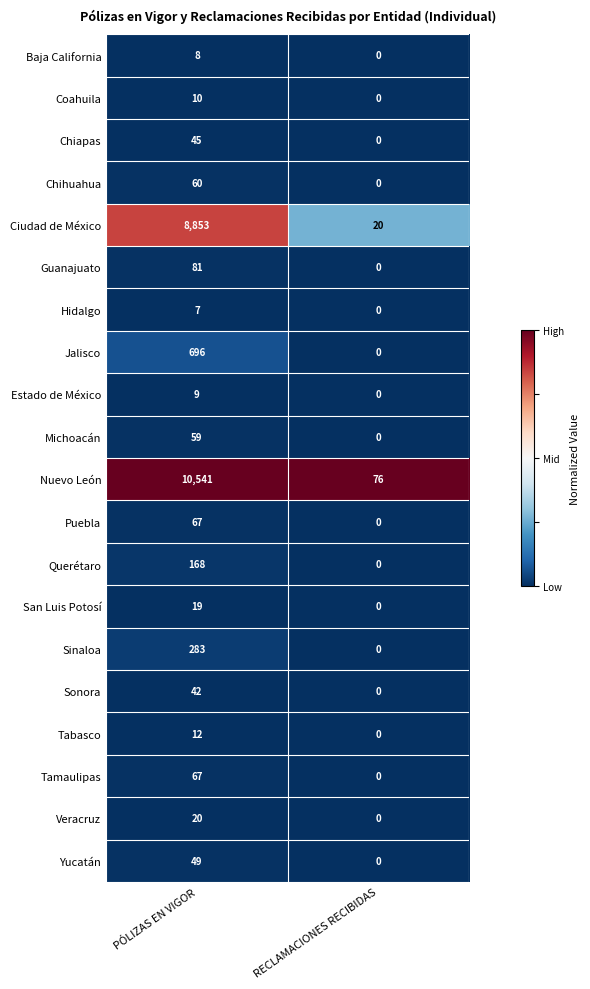

What is the sum of the Baja California values at PÓLIZAS EN VIGOR and RECLAMACIONES RECIBIDAS?

8